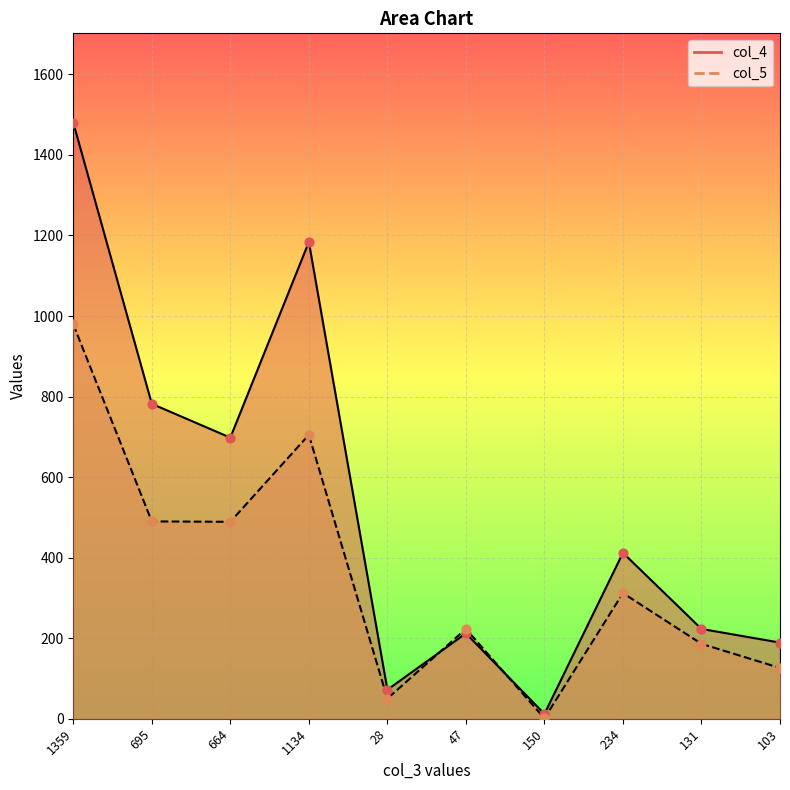

Which series contains the lowest Y value?

col_5